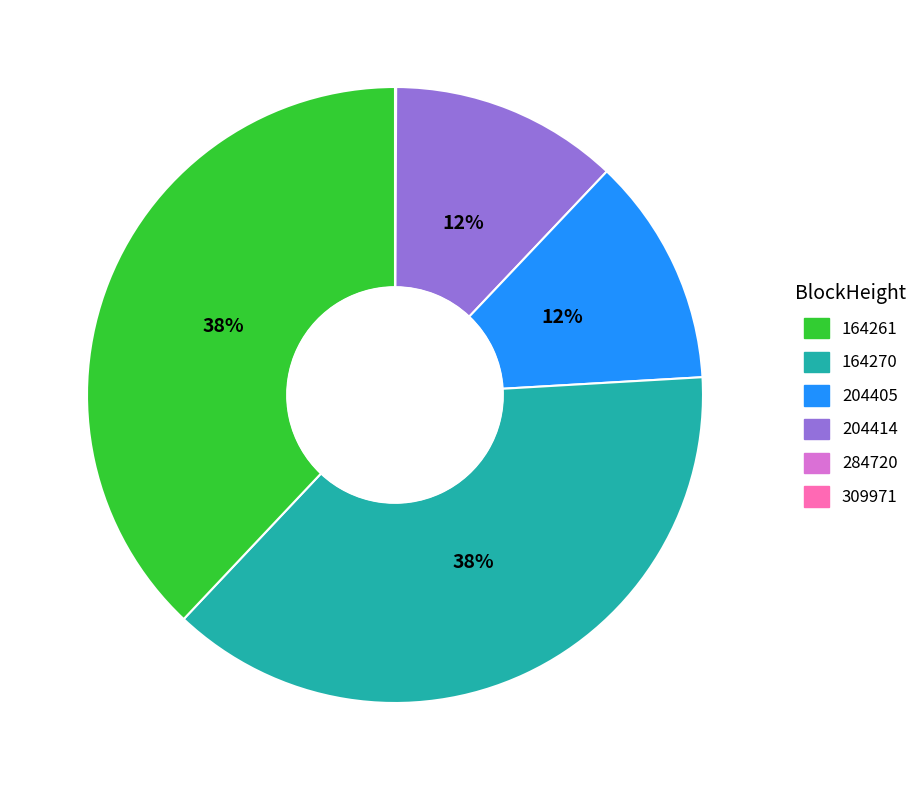

To the nearest percent, what is the difference between the largest and smallest slice percentages?

38%